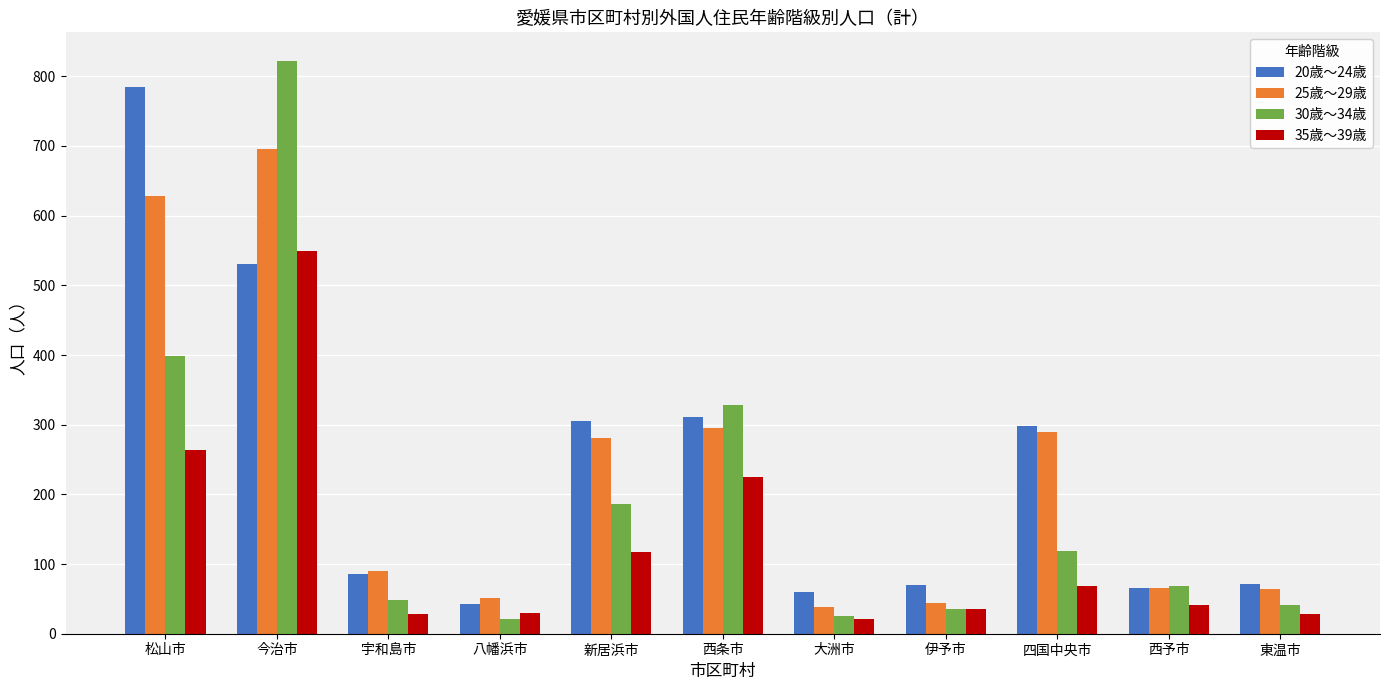

At which label does 35歳～39歳 reach its peak?

今治市